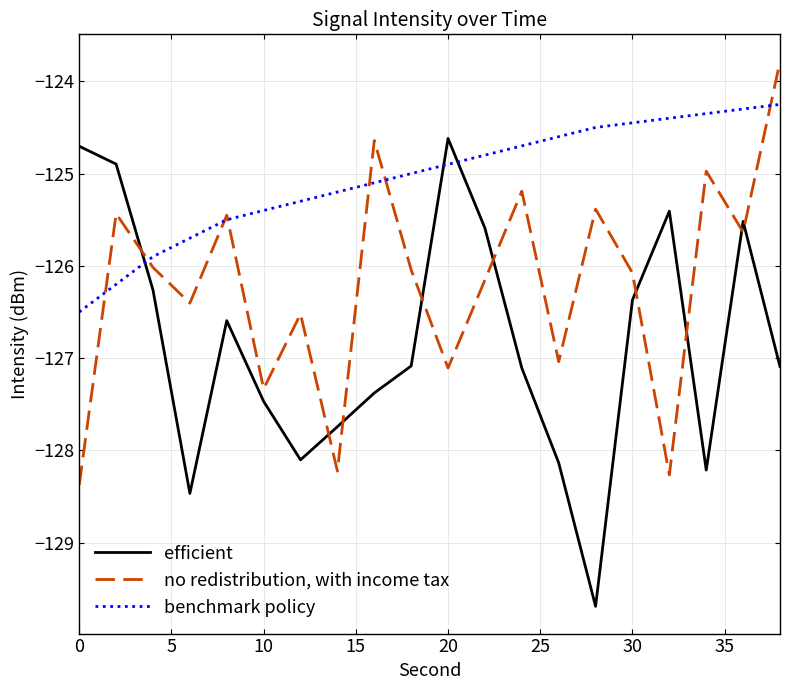

How many intersections are there between benchmark policy and efficient?

3